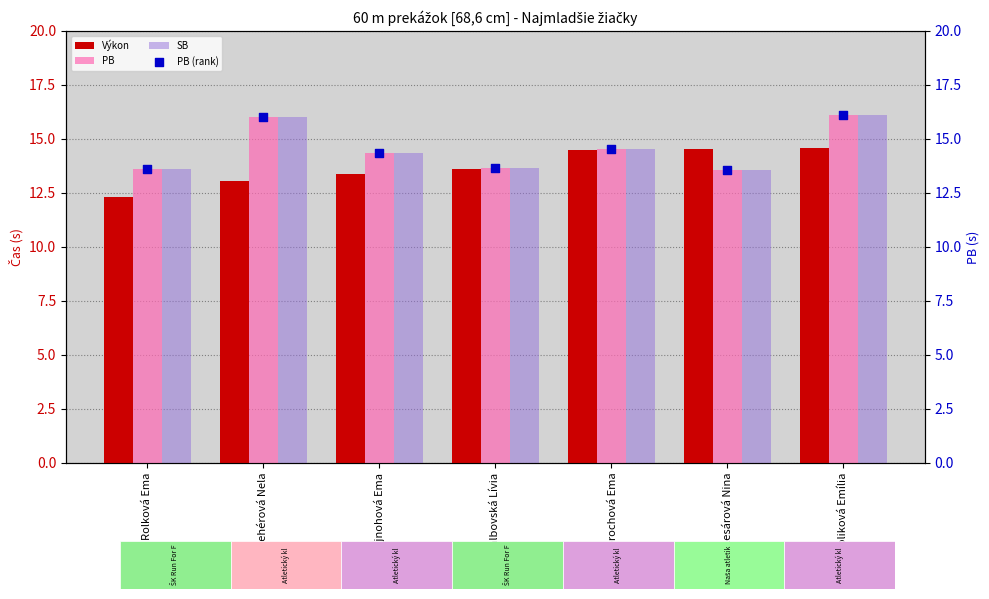

Which series has the widest spread of Y values?

PB